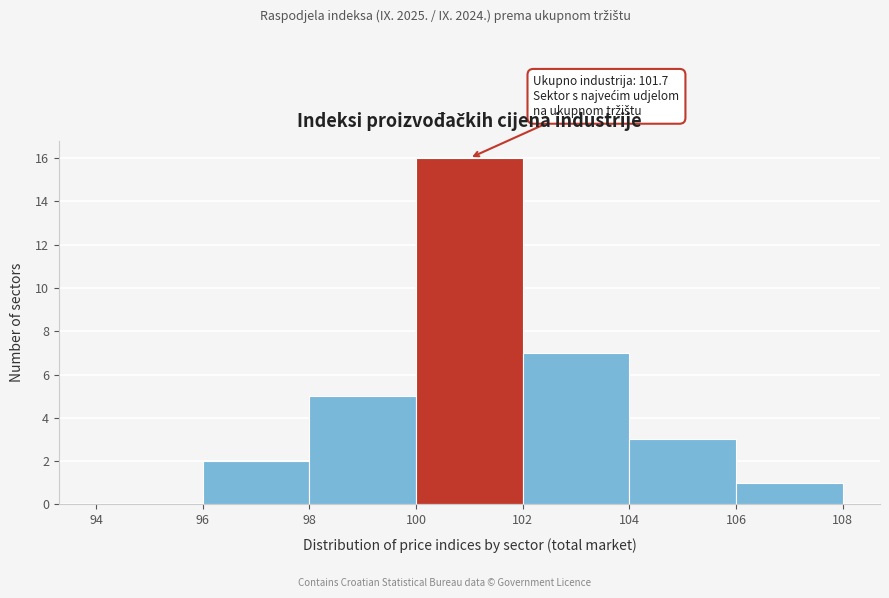

Over which range of the x-axis is the bar tallest?

100 to 102